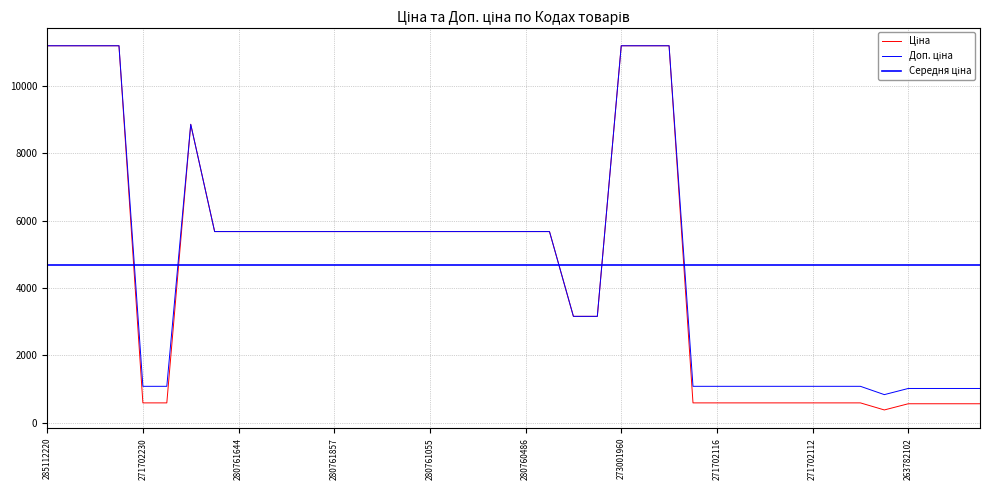

What position from the right is 274992152?

18